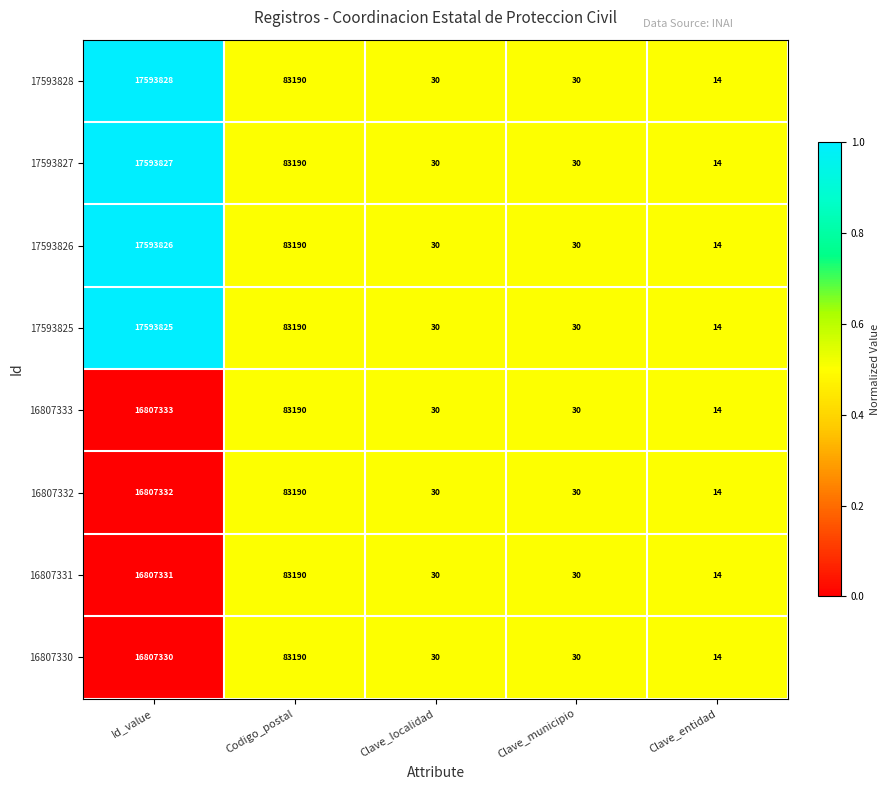

What value does the 16807332 series have at Codigo_postal?

83190